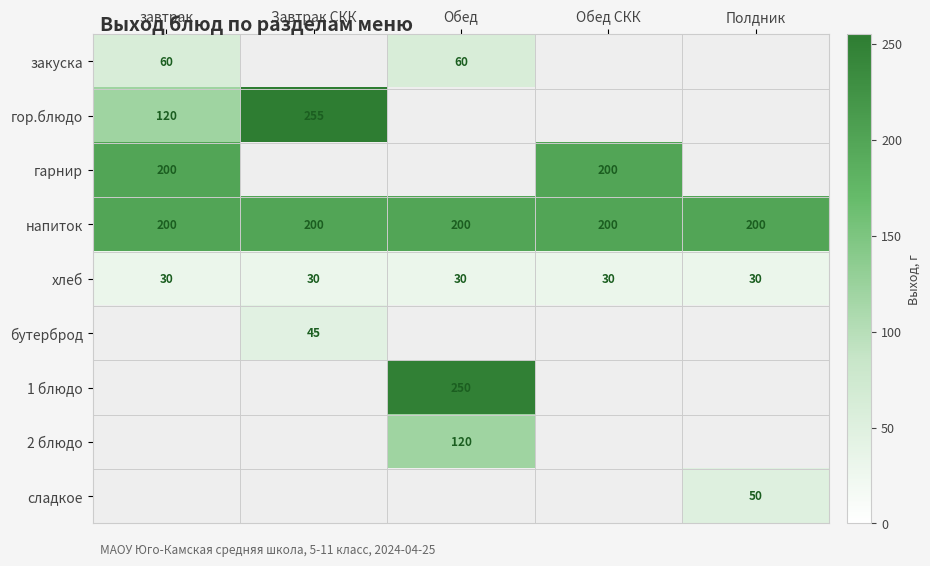

The value of напиток at Обед СКК is 200. True or false?

True